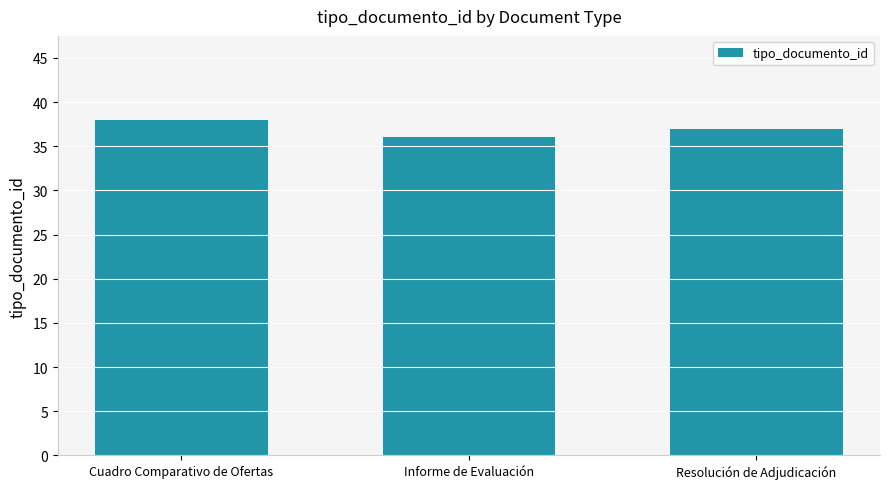

At which label does the data first exceed 37?

Cuadro Comparativo de Ofertas